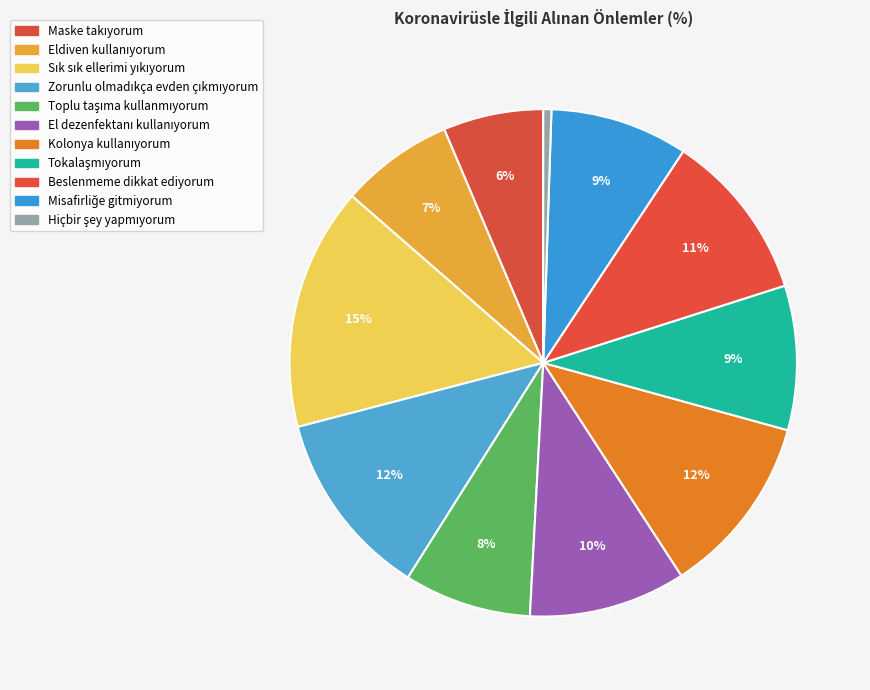

Count the number of slices in the pie.

11